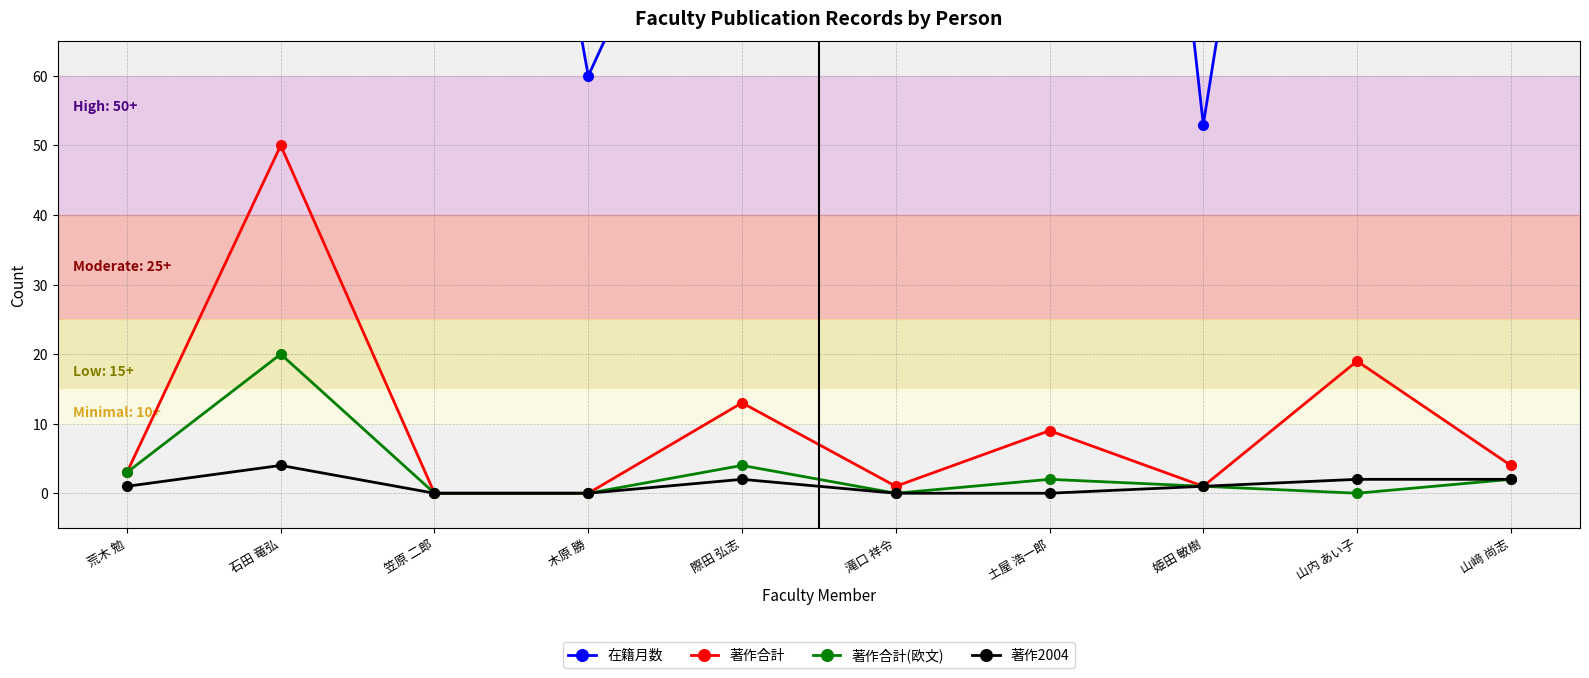

Which series has the largest total across all categories?

在籍月数